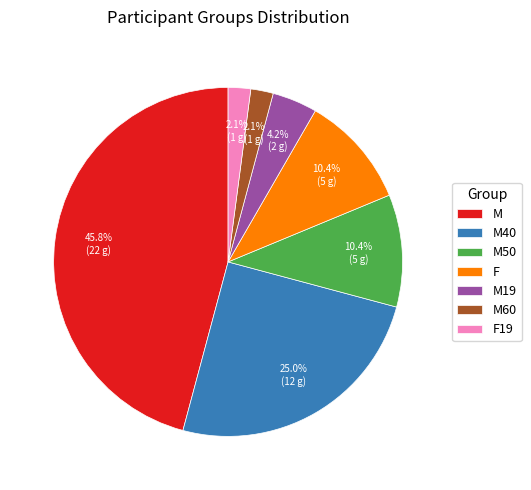

To the nearest percent, what percentage of the pie is M60?

2%